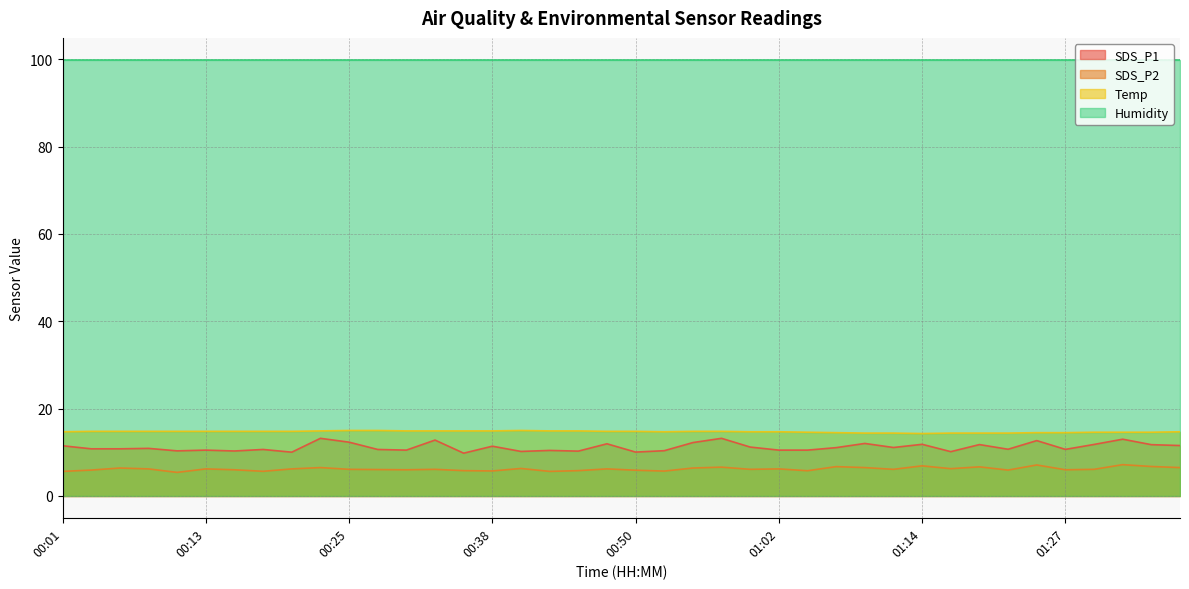

What is the value of the Temp point at the 38th from the left?

14.6